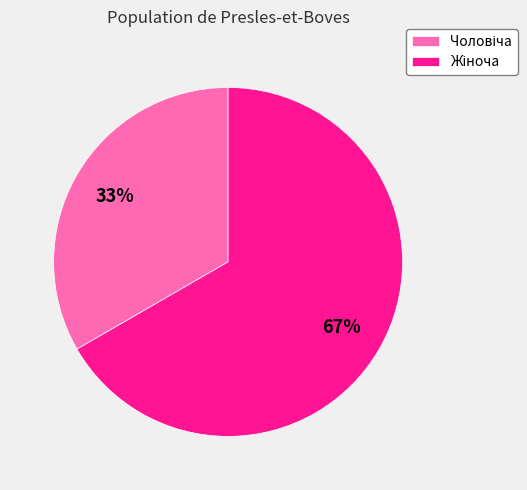

Is there any slice that represents more than half of the pie?

Yes